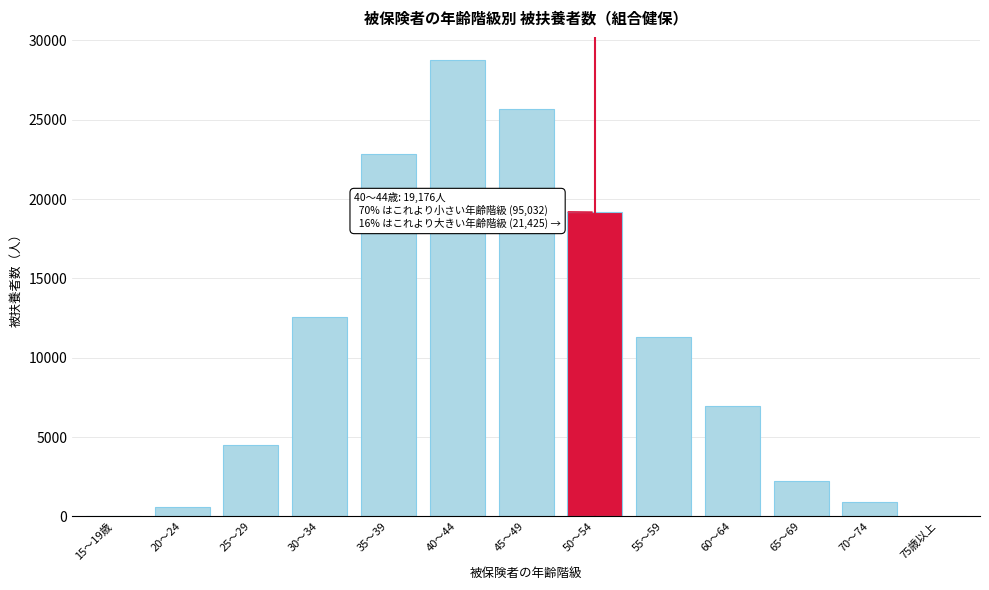

Is it true that the value at 60～64 is 6942?

True